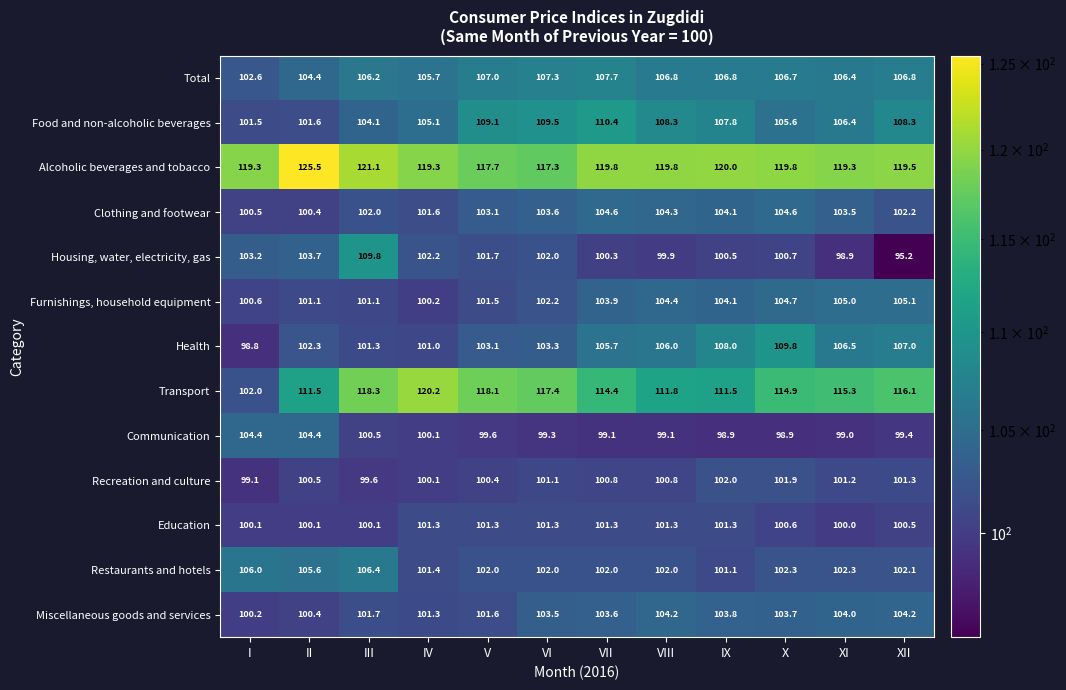

What is the spread (max minus min) of values at VI?

18.1